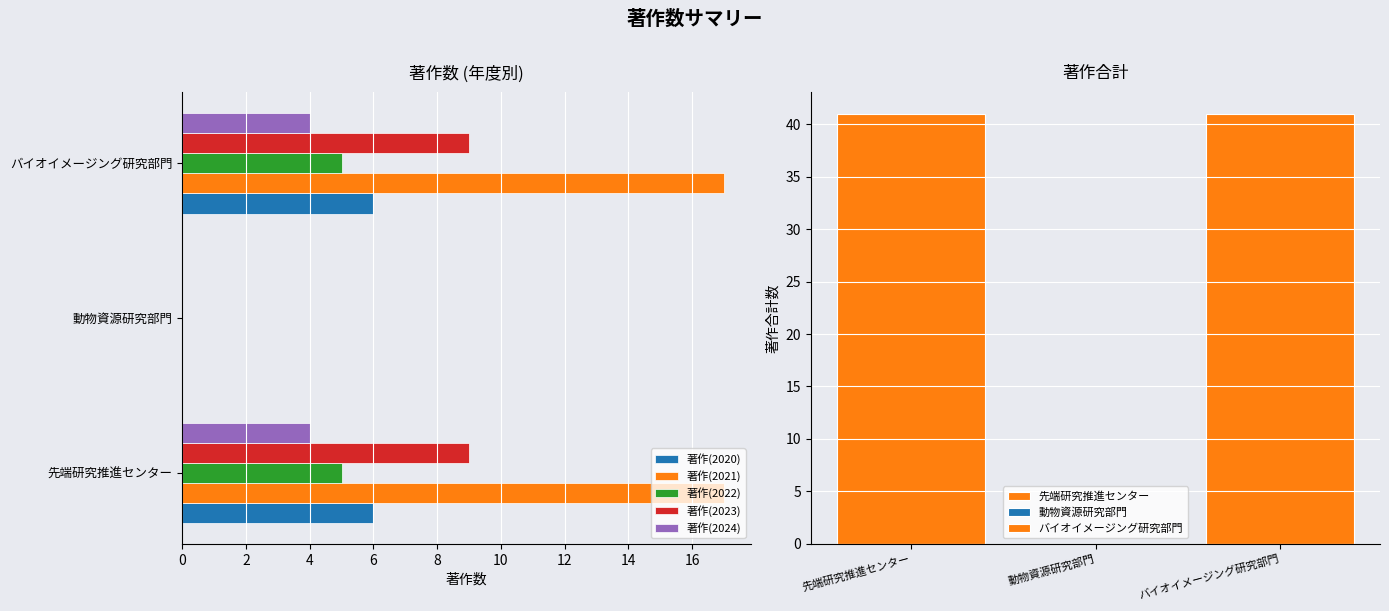

The 著作(2024) series shows 4 at バイオイメージング研究部門. True or false?

True